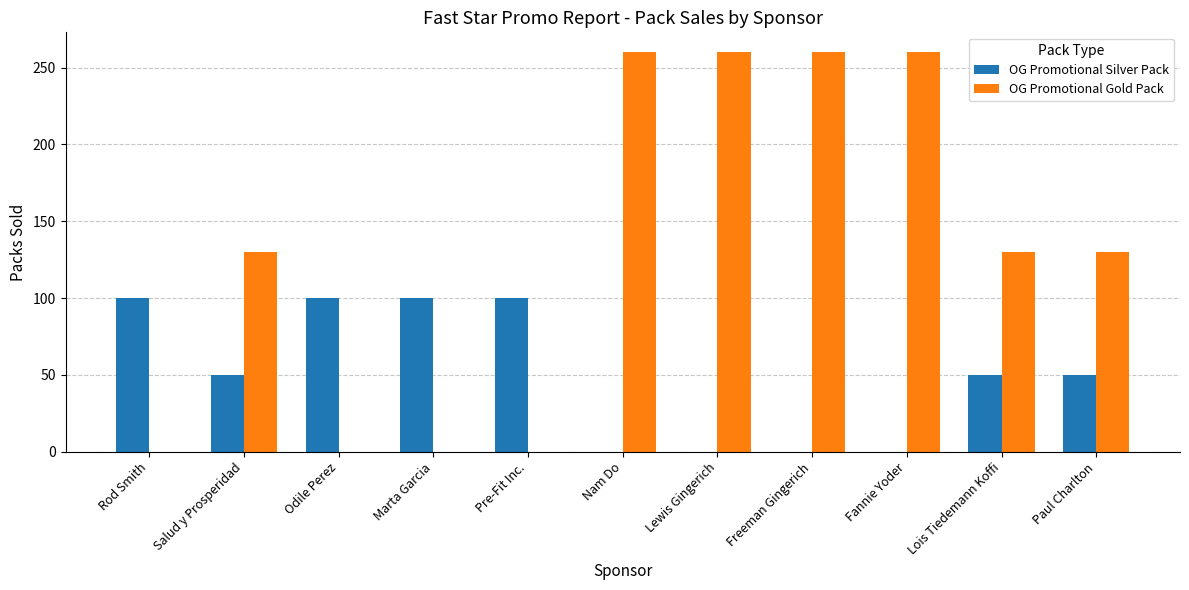

What is the average value of the OG Promotional Silver Pack series?

50